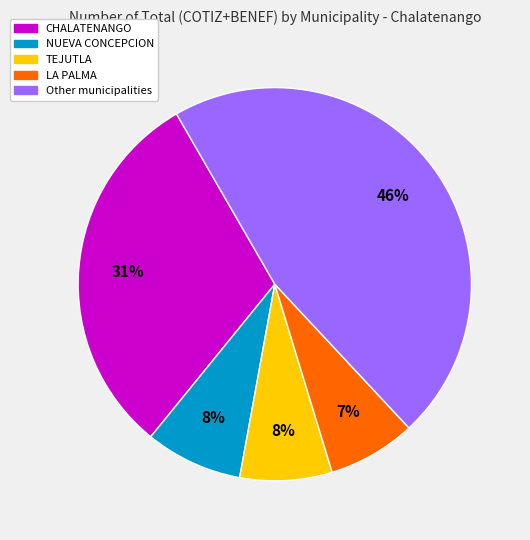

Does CHALATENANGO account for over 50% of the chart?

No